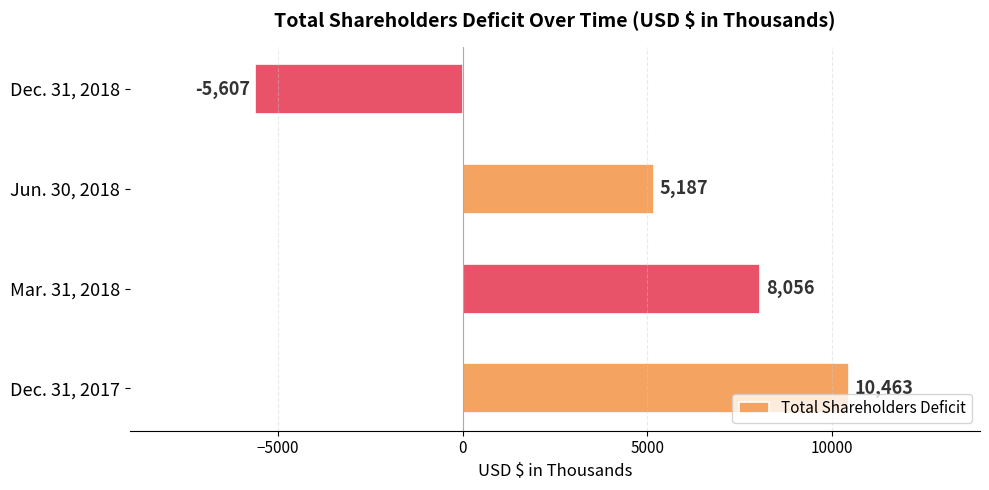

What is the change in value from Dec. 31, 2017 to Jun. 30, 2018?

-5276